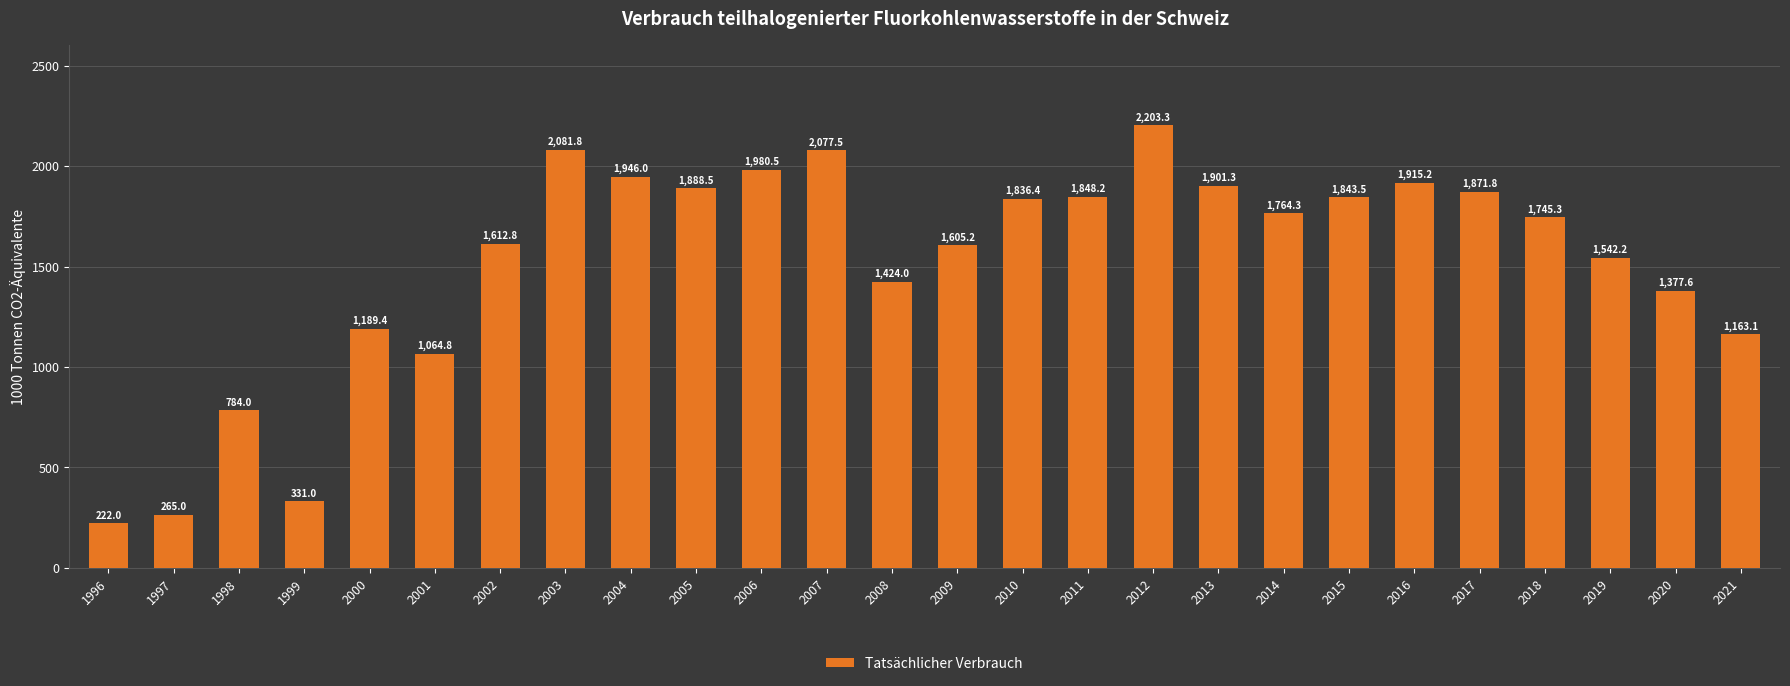

At which category does the chart reach its peak across all series?

2012